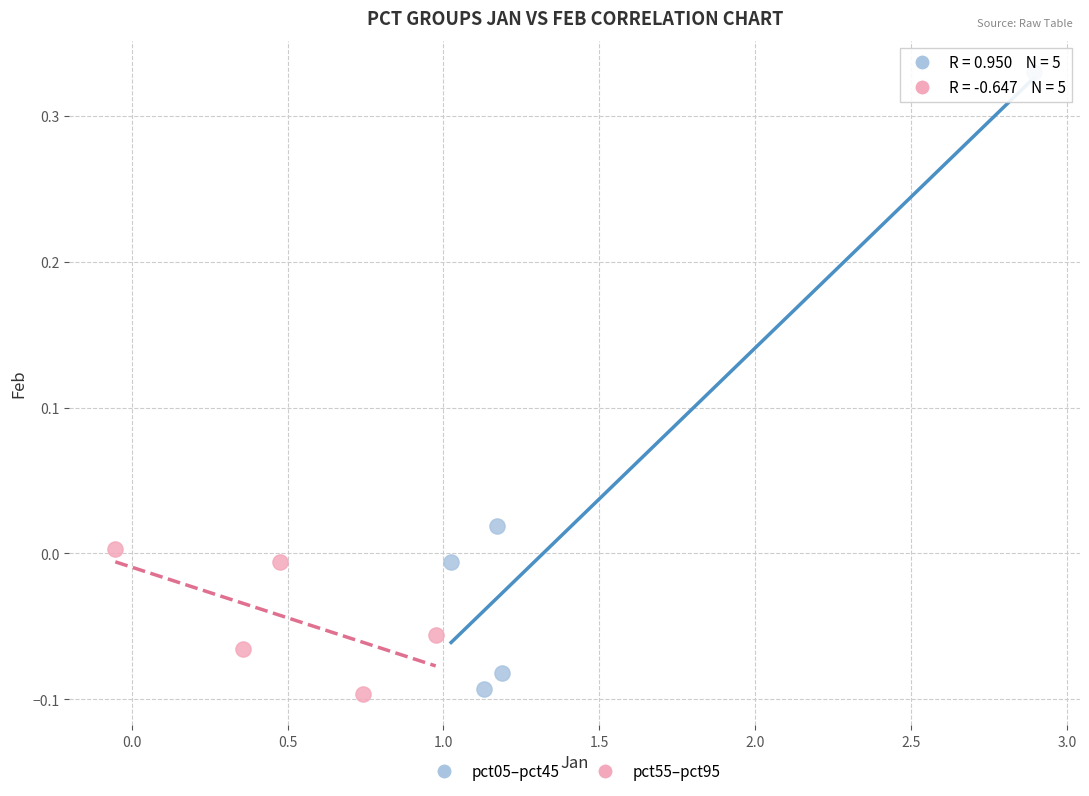

Which series contains the highest Y value?

pct05–pct45